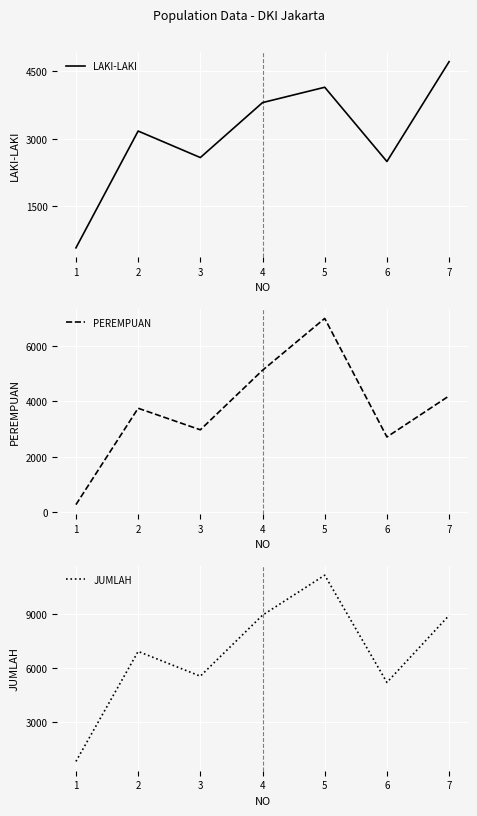

What is the value of the JUMLAH point at the 7th from the left?

8911